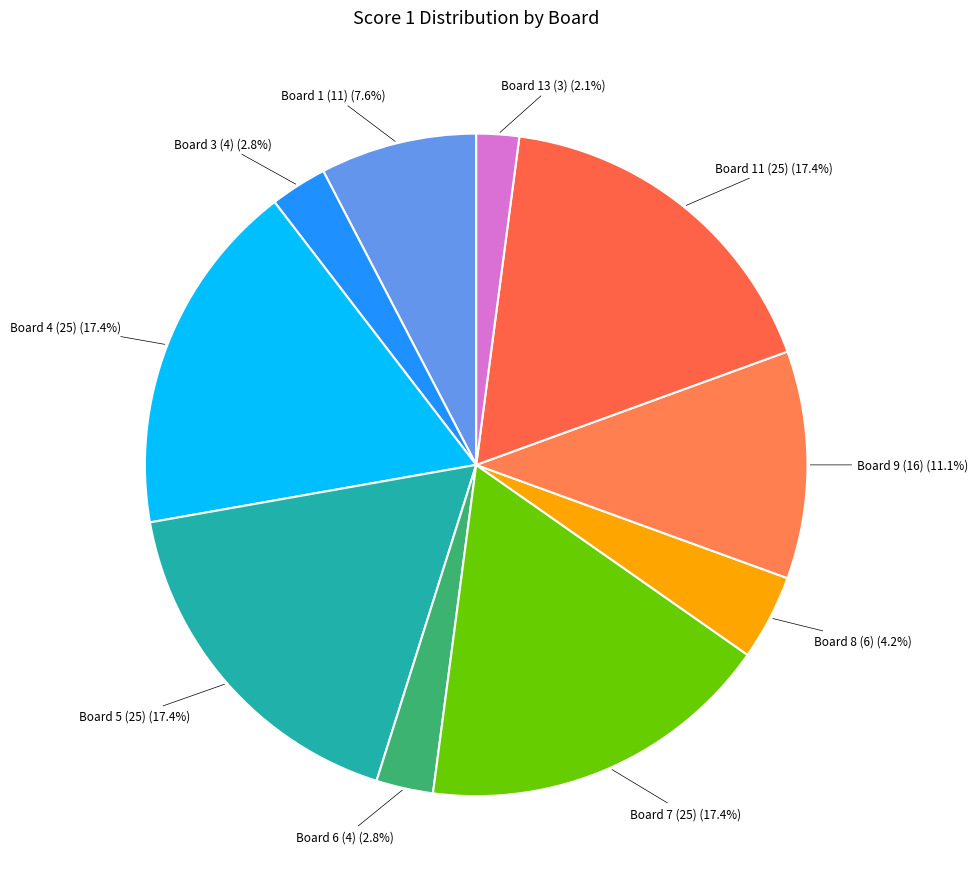

Is there a majority slice in this chart?

No